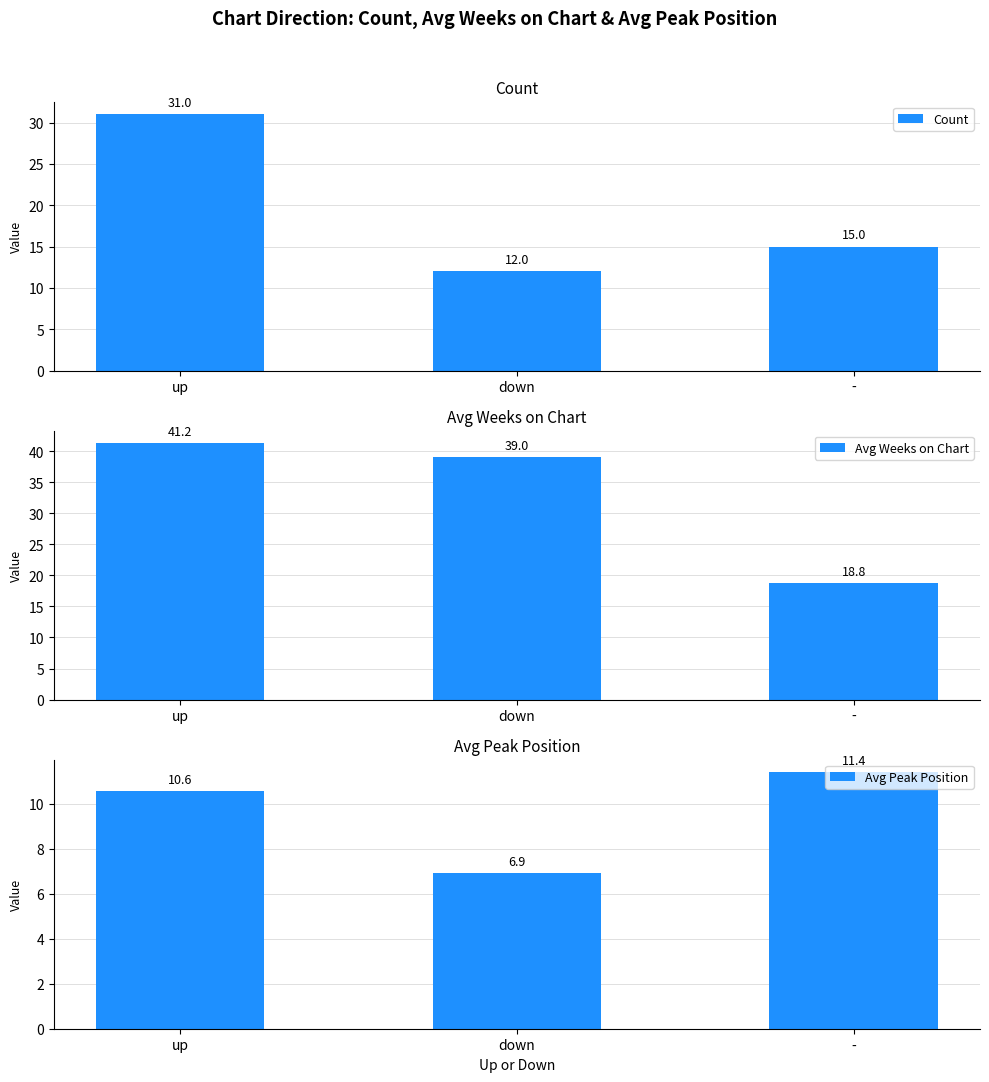

Between - and up, which is larger?

up